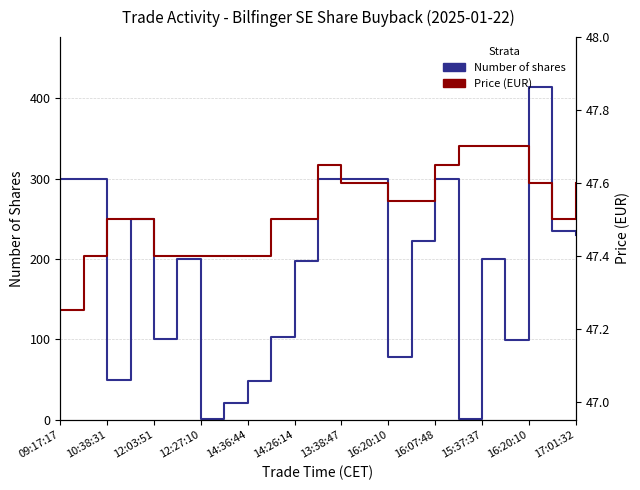

Is it true that Number of shares equals 39.6 at 15:37:37?

False